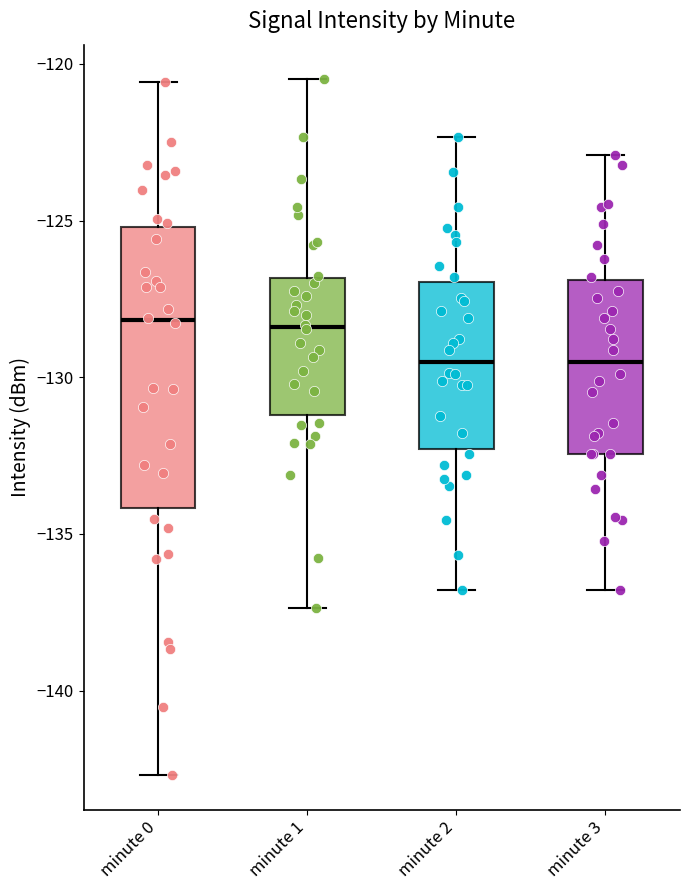

Where is the lower edge of the box for minute 2 on the y-axis? The values are not printed on the chart, so give them approximately, as read against the axis.

-132.5